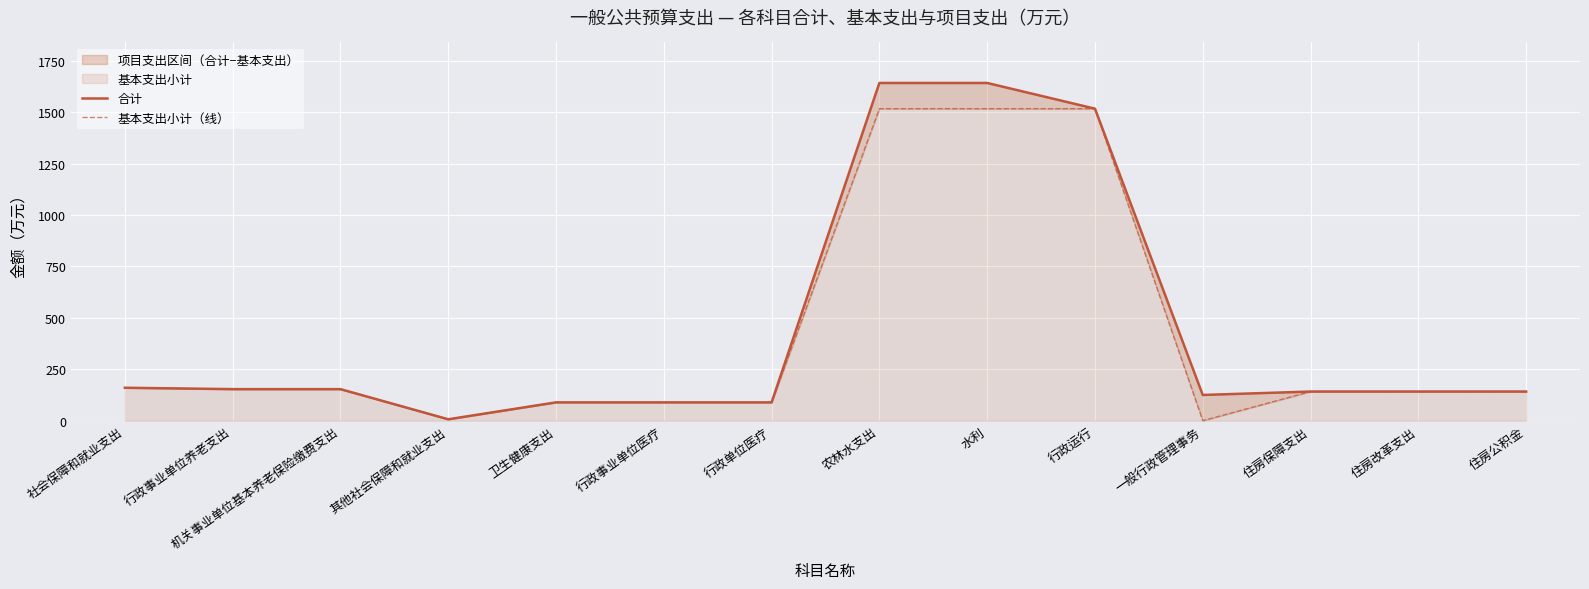

True or false: 合计 has a value of 6.7 at 其他社会保障和就业支出.

True